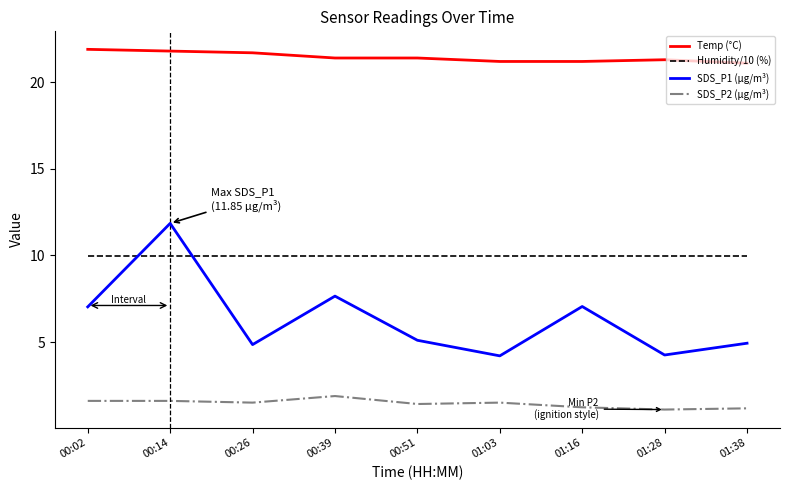

Is this an area chart (filled region under the line)?

No